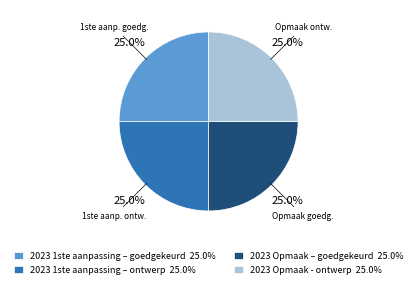

Does 2023 Opmaak - ontwerp 25.0% account for over 50% of the chart?

No